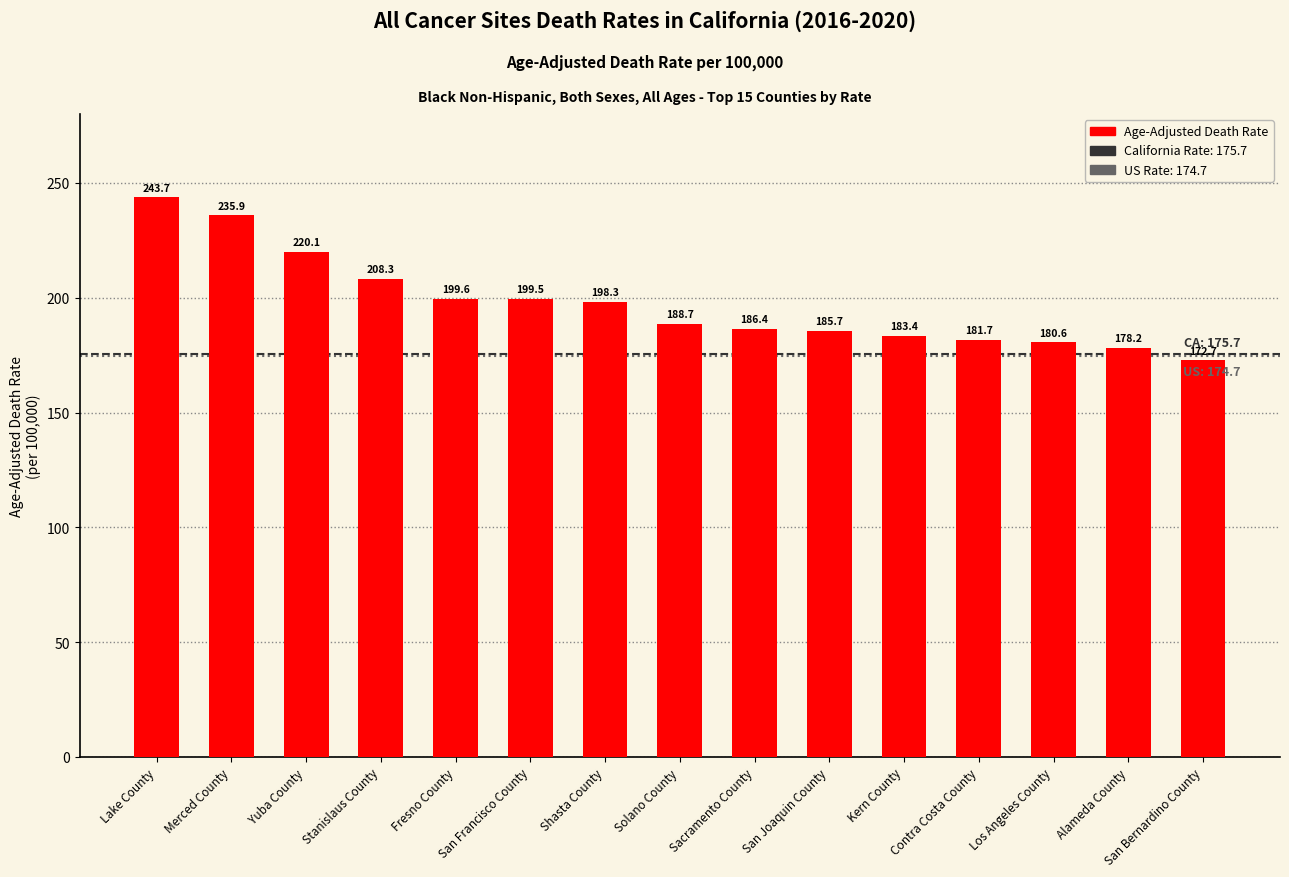

At which category does the chart reach its peak across all series?

Lake County